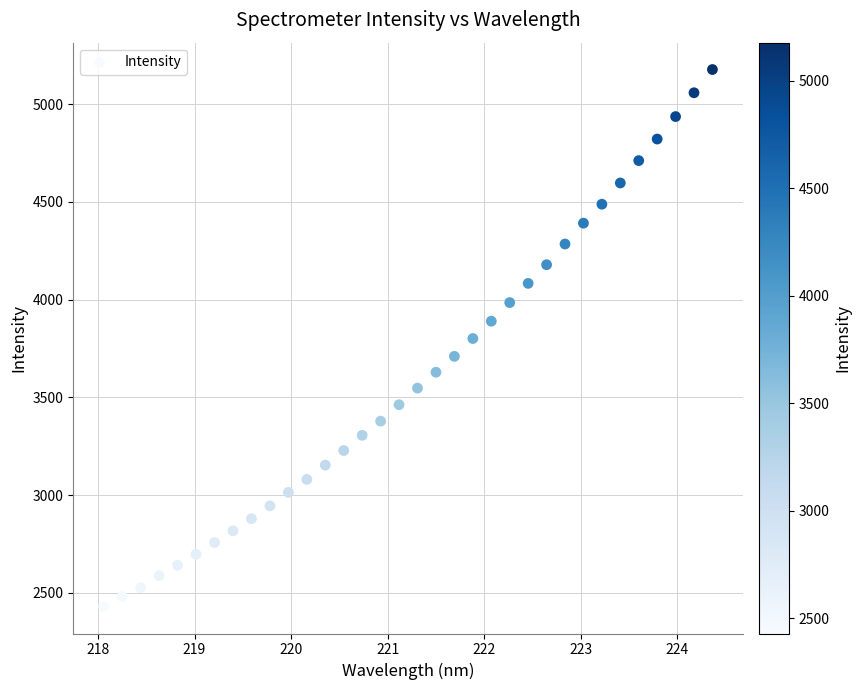

What is the range of X values (max minus min)?

6.3